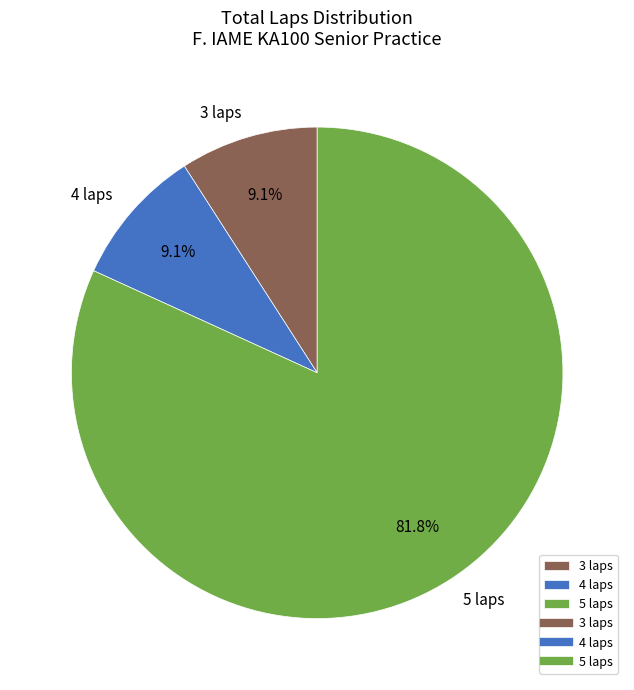

How many segments does this pie chart have?

3